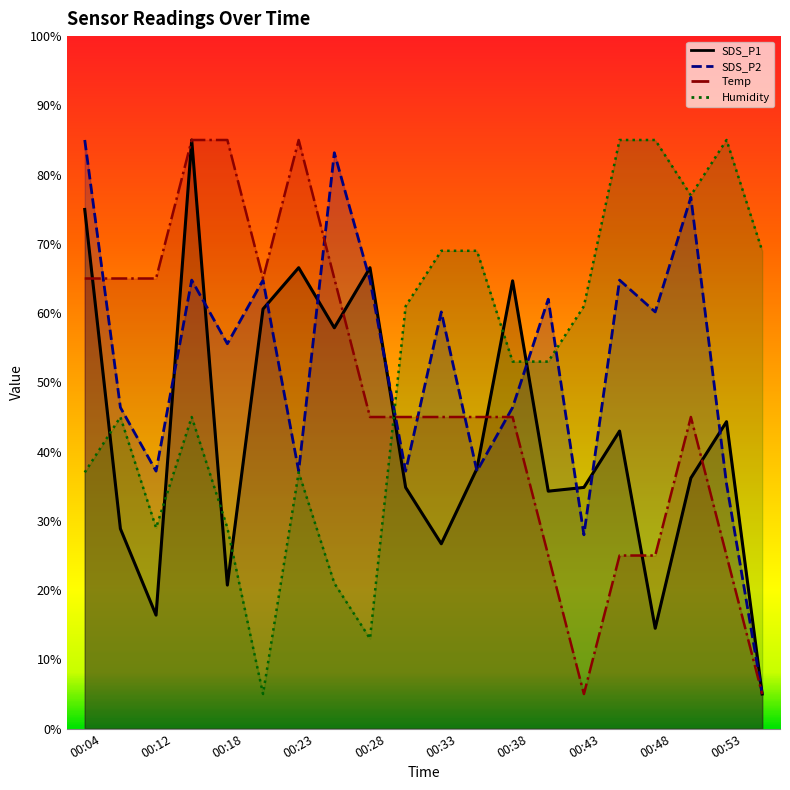

How many interior local valleys does the SDS_P1 series have?

6